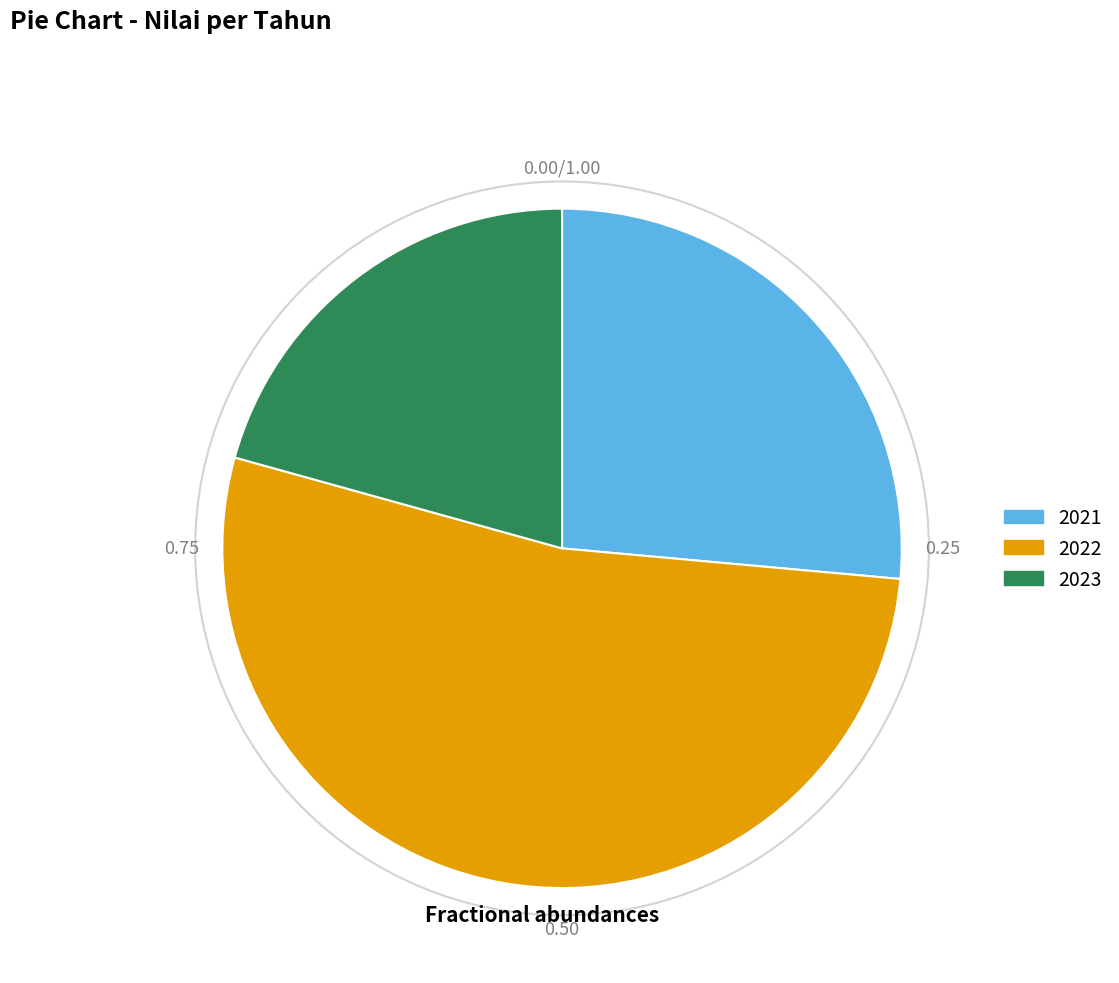

Is there a majority slice in this chart?

Yes